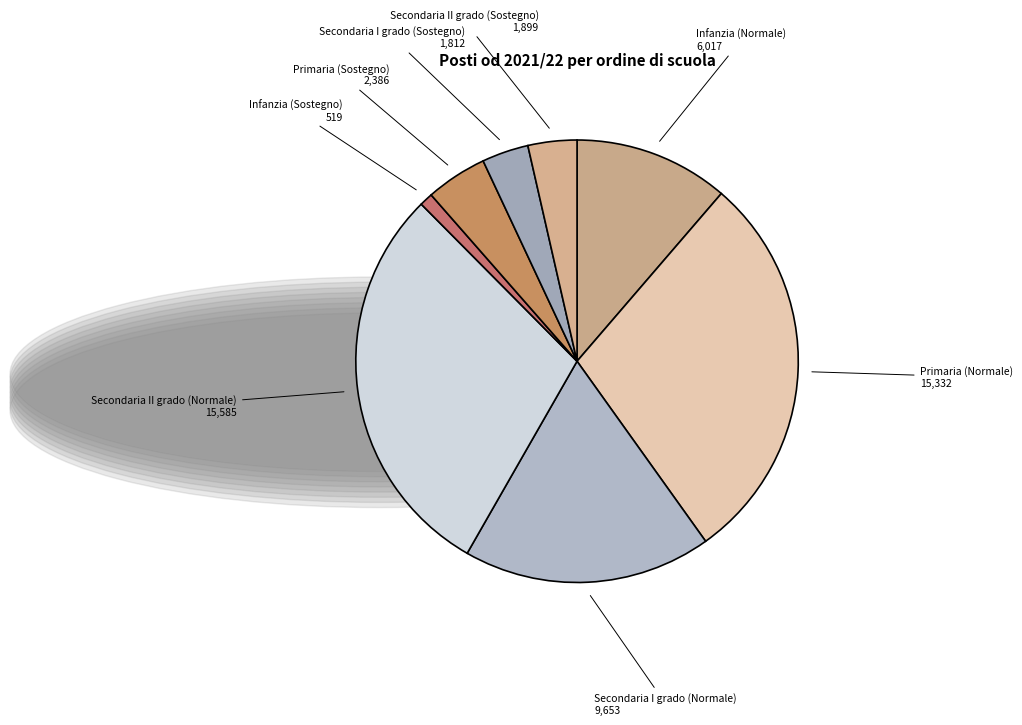

Is there a majority slice in this chart?

No